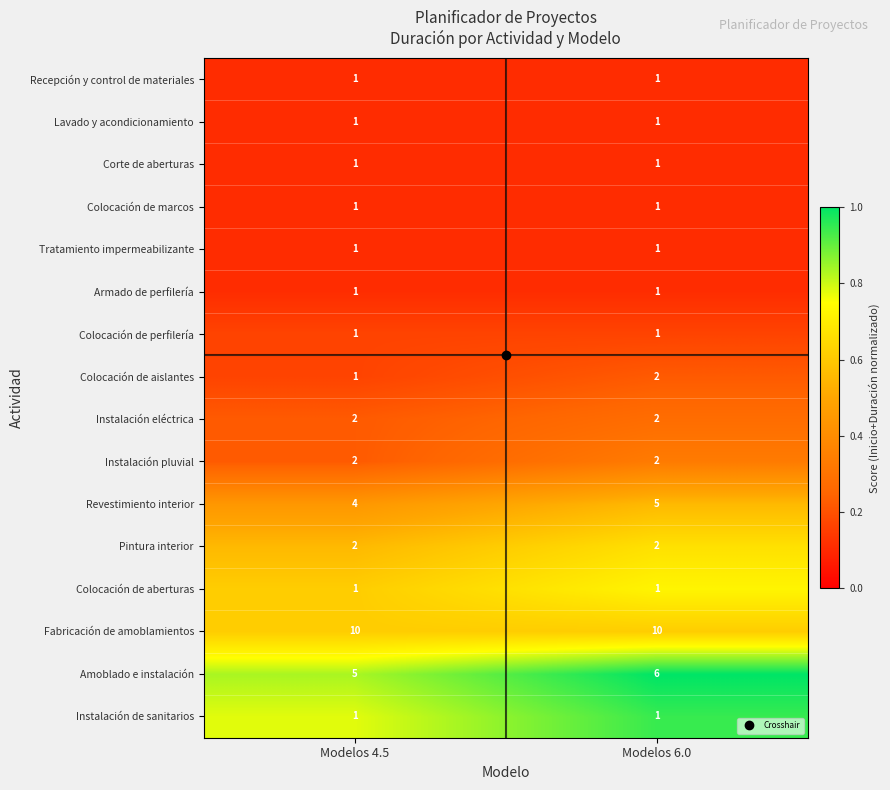

What is the highest value of the Amoblado e instalación series?

6